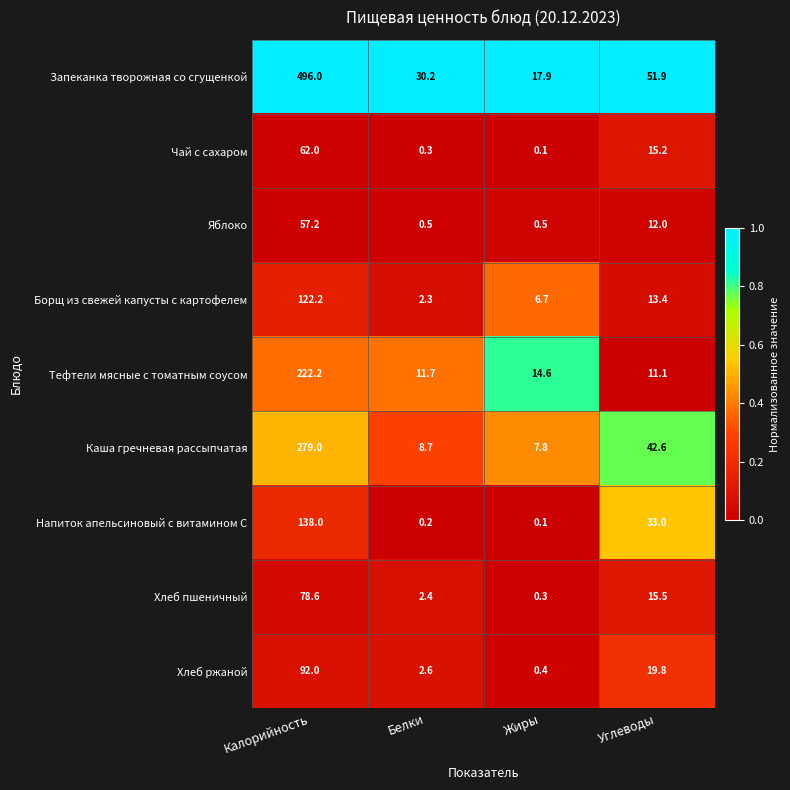

Which series has the largest range (max minus min)?

Запеканка творожная со сгущенкой